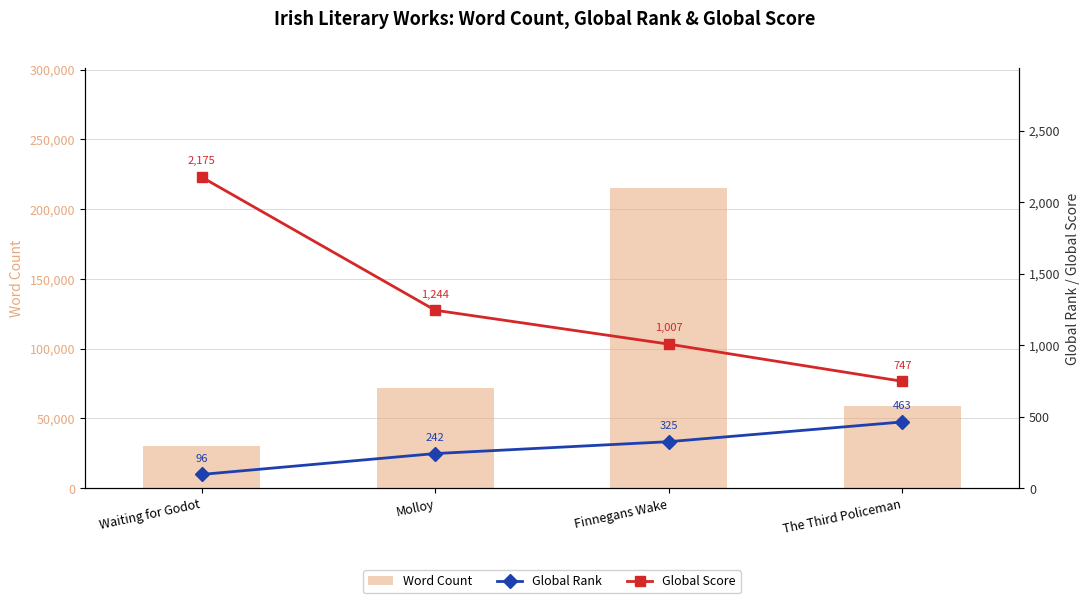

List the series in order of their peak value, lowest first.

Global Rank, Global Score, Word Count